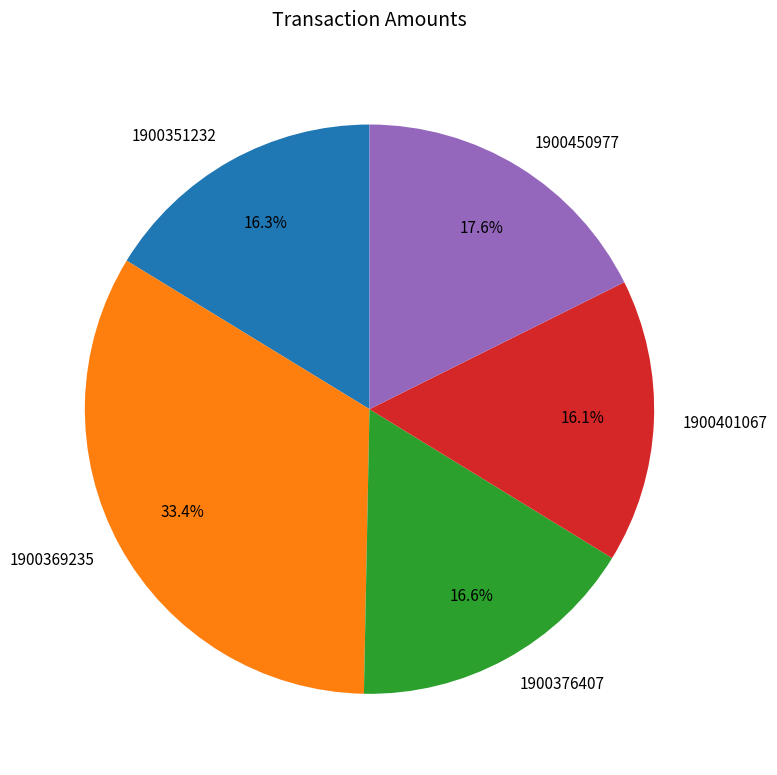

What is the largest slice in the pie chart?

1900369235